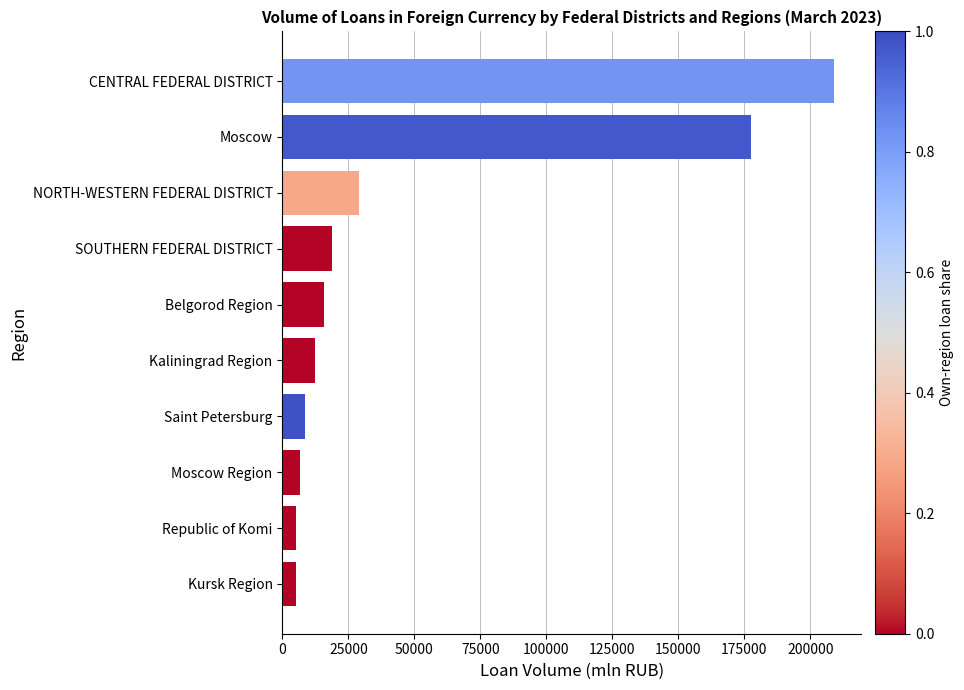

The value at NORTH-WESTERN FEDERAL DISTRICT is 6914. True or false?

False